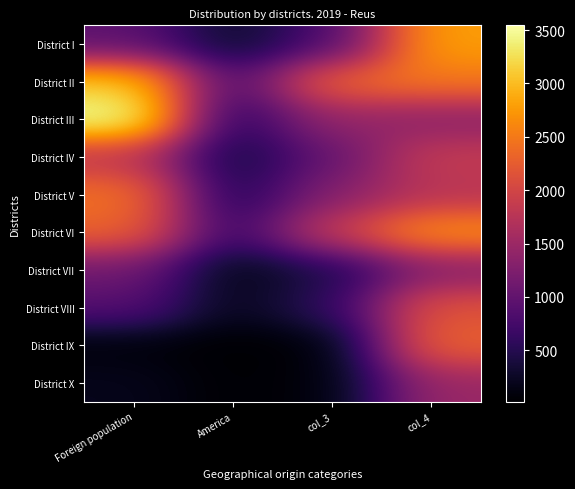

Reading right to left, list all the values displayed in this chart.

District I: col_4=2797	col_3=808	America=266	Foreign population=951
District II: col_4=2492	col_3=2360	America=777	Foreign population=3118
District III: col_4=1348	col_3=1452	America=478	Foreign population=3545
District IV: col_4=1868	col_3=1015	America=334	Foreign population=1788
District V: col_4=1751	col_3=1300	America=428	Foreign population=2445
District VI: col_4=2701	col_3=1902	America=626	Foreign population=2318
District VII: col_4=1295	col_3=440	America=145	Foreign population=1120
District VIII: col_4=2160	col_3=583	America=192	Foreign population=889
District IX: col_4=2308	col_3=55	America=18	Foreign population=78
District X: col_4=1481	col_3=85	America=28	Foreign population=189